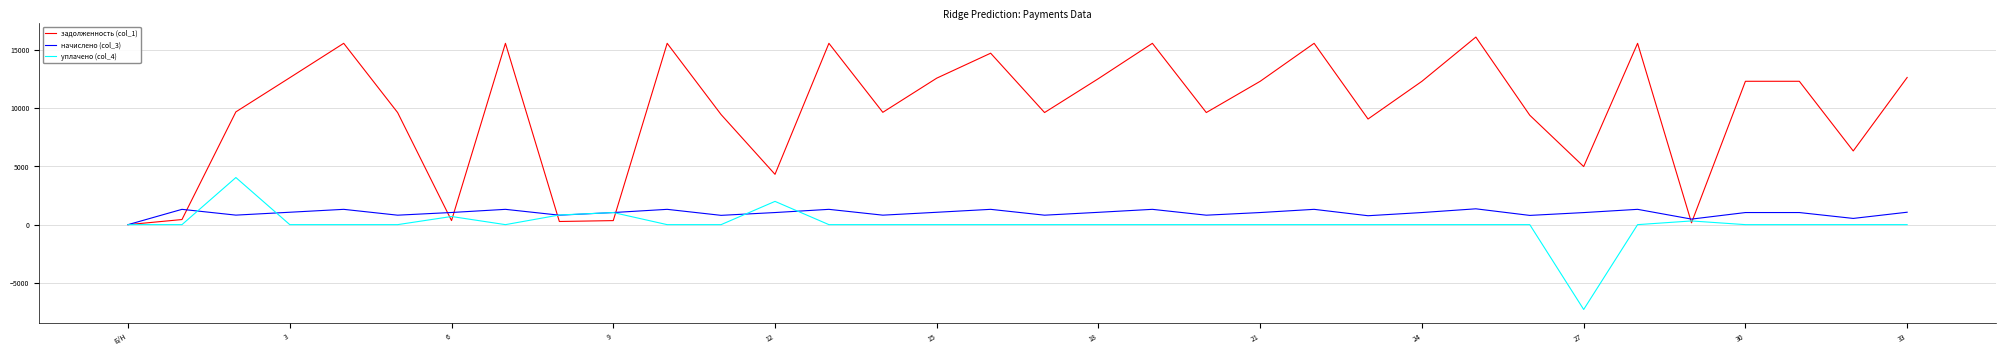

Rank the series by their maximum value, from highest to lowest.

задолженность (col_1), уплачено (col_4), начислено (col_3)